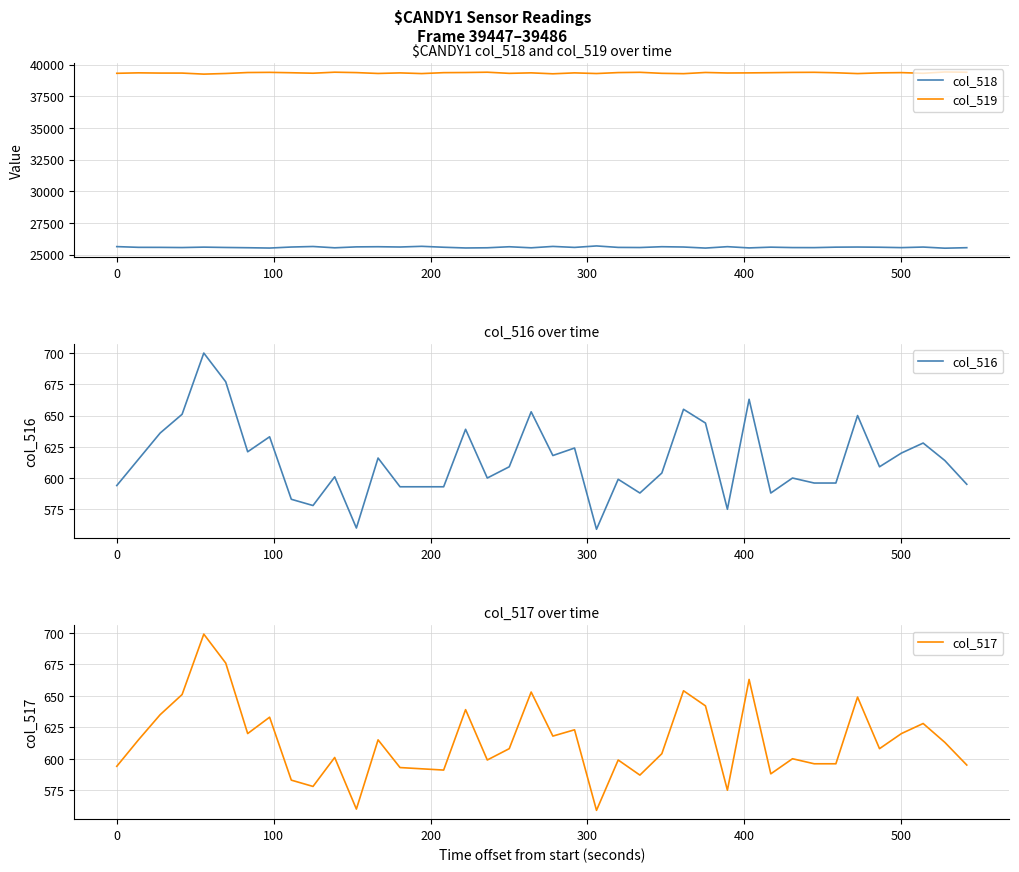

How many interior local valleys does the col_517 series have?

11